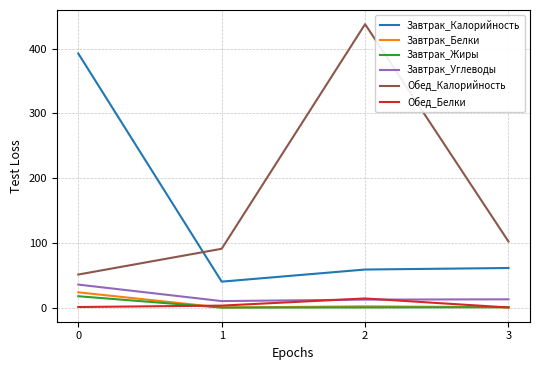

Which series ends up on top after the final intersection of Обед_Калорийность and Завтрак_Калорийность?

Обед_Калорийность